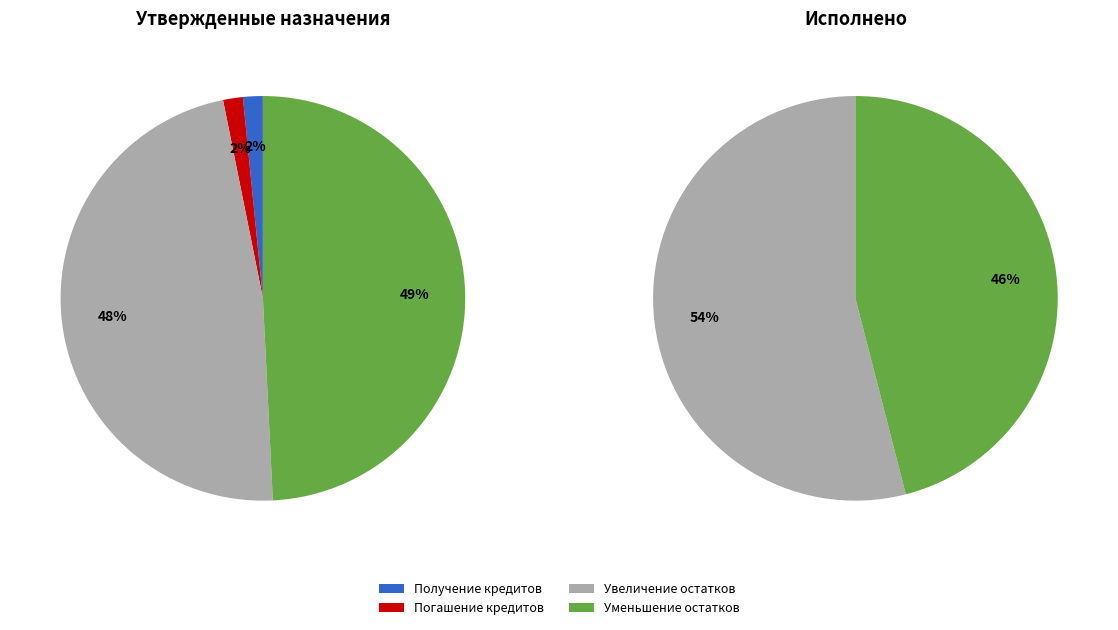

Count the number of slices in the pie.

4